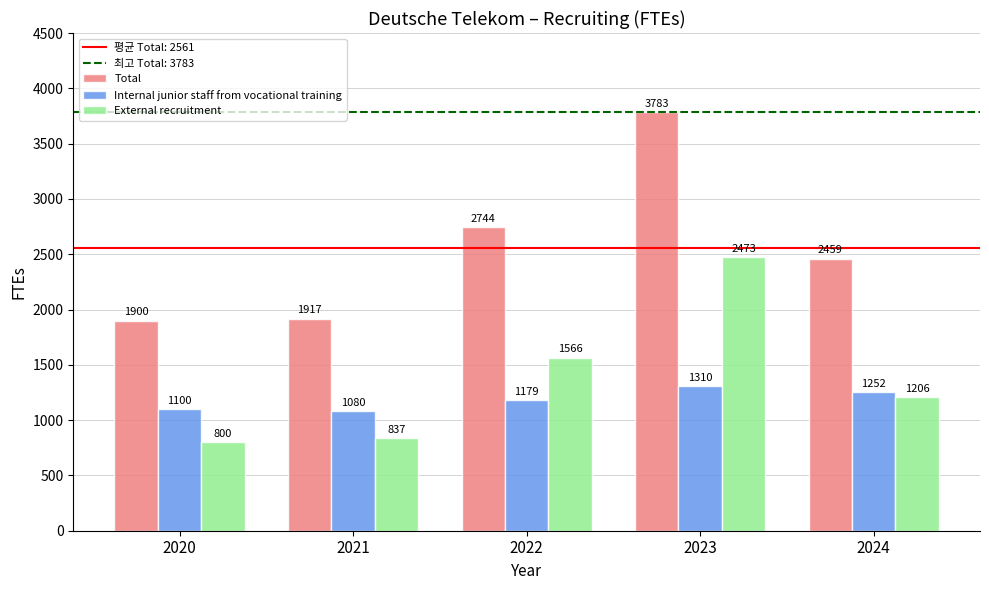

Is it true that Internal junior staff from vocational training equals 1893 at 2022?

False